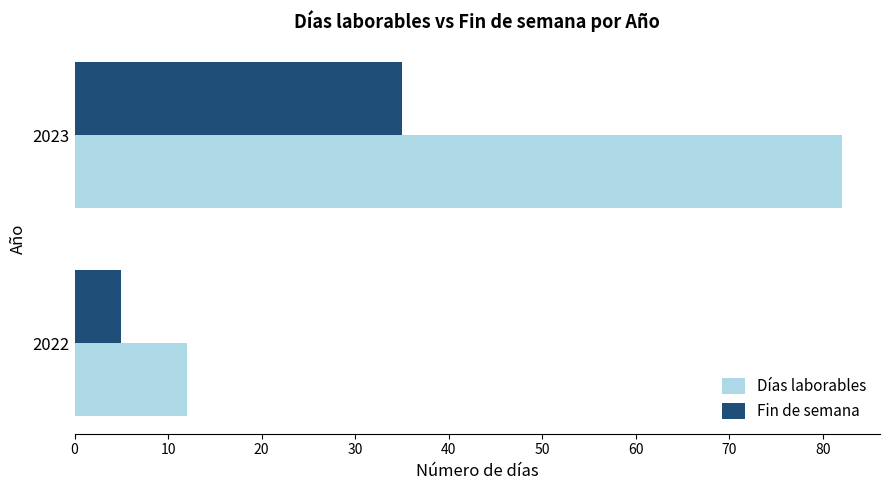

Between 2022 and 2023, which series saw the biggest shift?

Días laborables